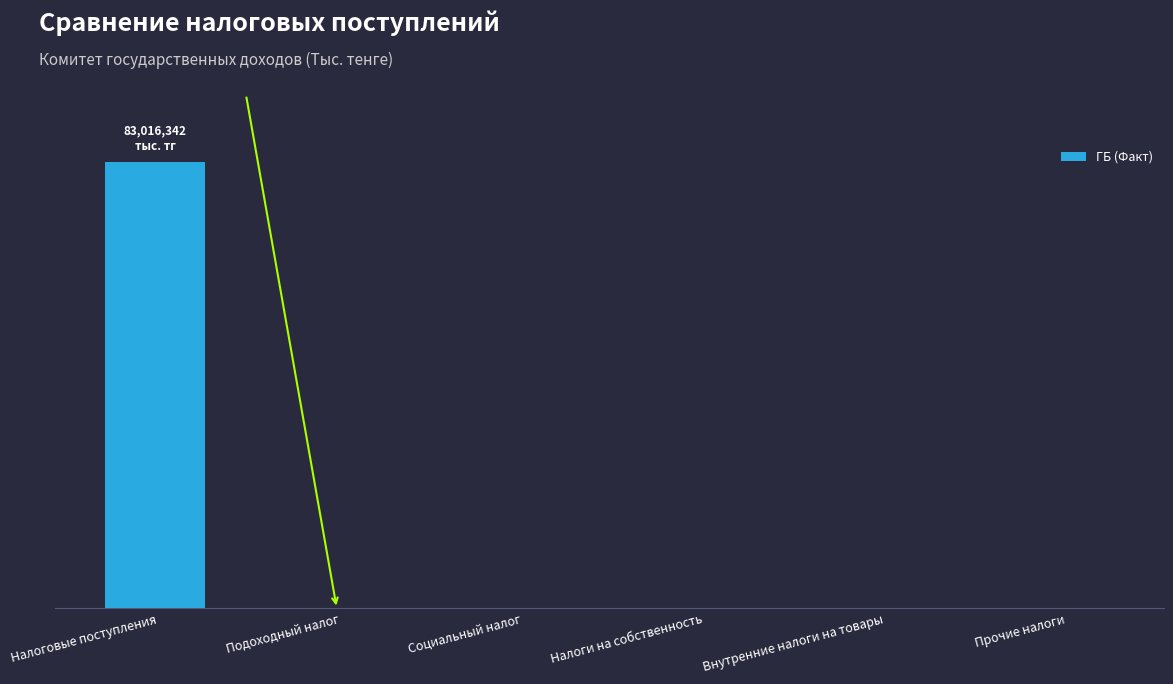

How many bars are there in total?

6